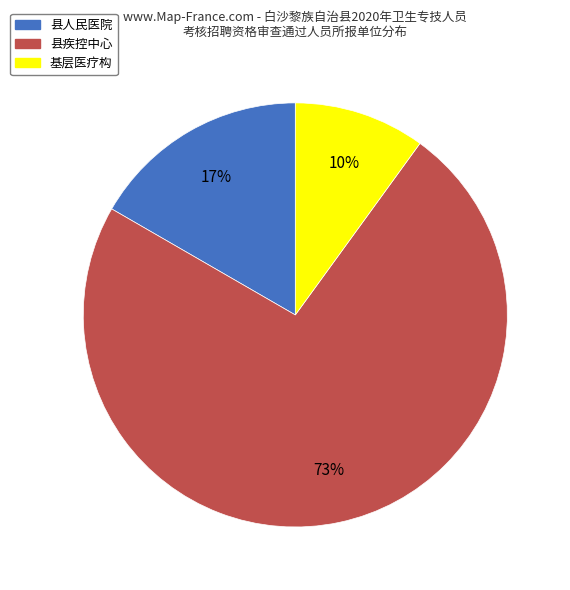

Between 基层医疗构 and 县疾控中心, which is larger?

县疾控中心